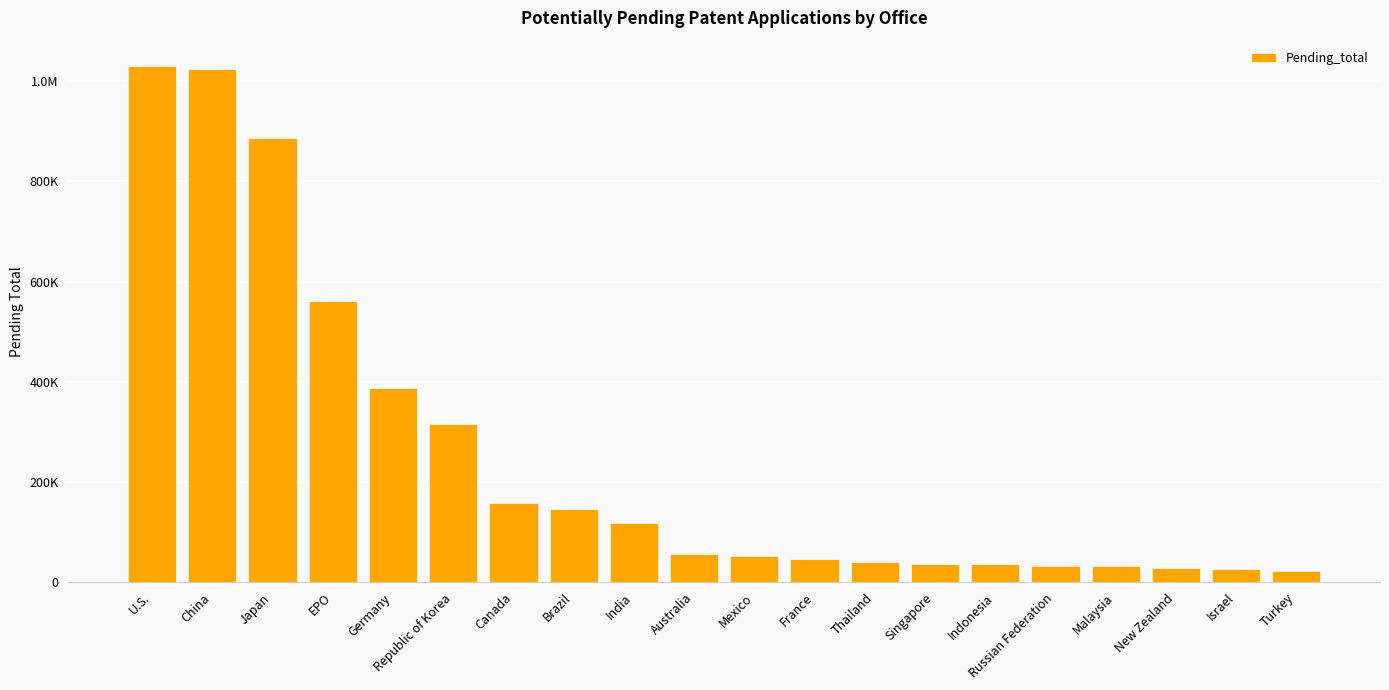

What is the approximate value at Russian Federation, to the nearest 10?

32880